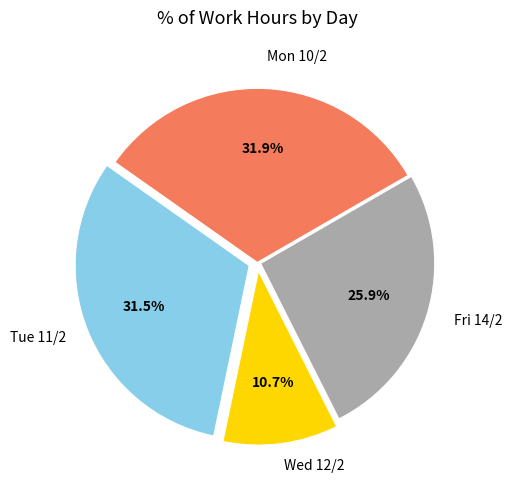

Which category has the smallest portion of the pie?

Wed 12/2